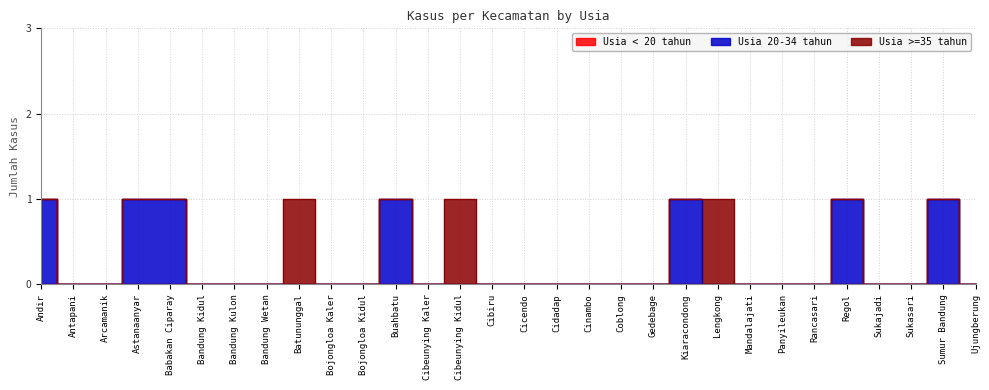

What is the label of the 9th point from the right?

Lengkong